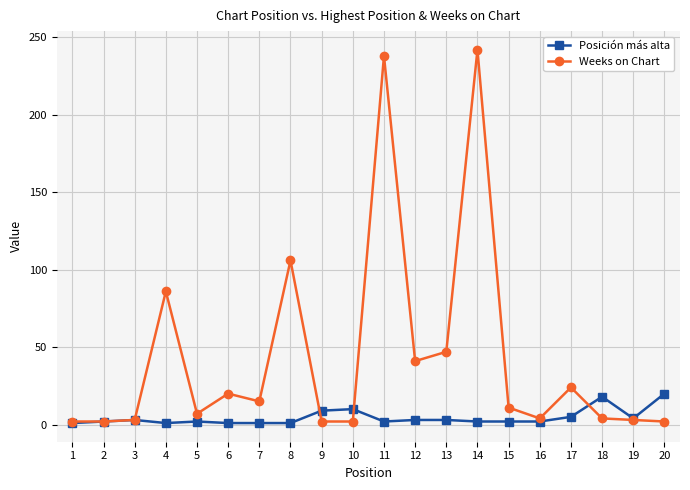

At how many categories does at least one series exceed 133?

2